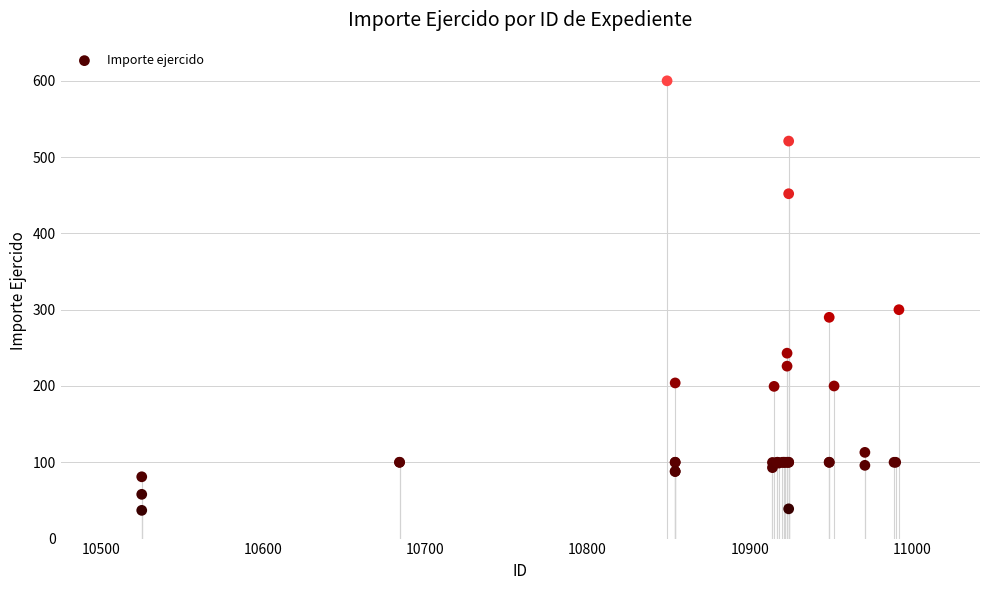

What Y value in the scatter plot is closest to 318?

300.0